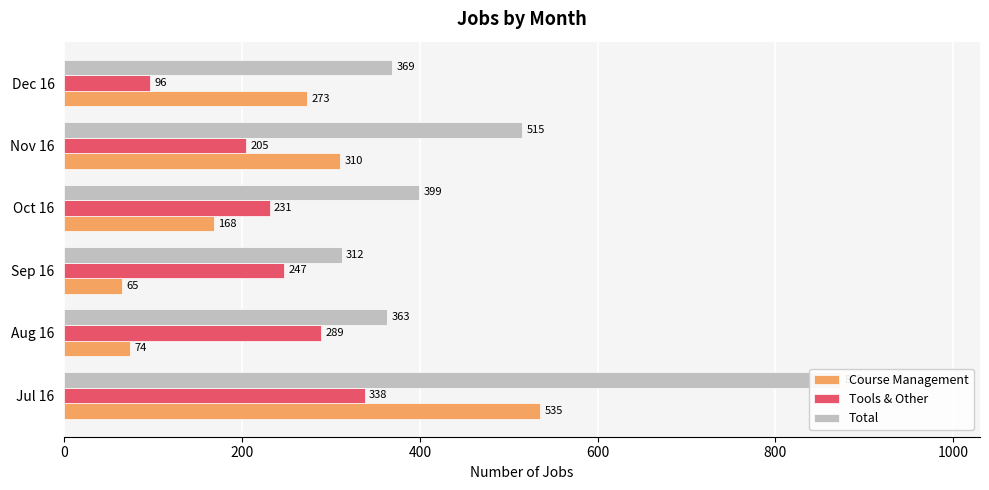

At how many categories does at least one series exceed 763?

1